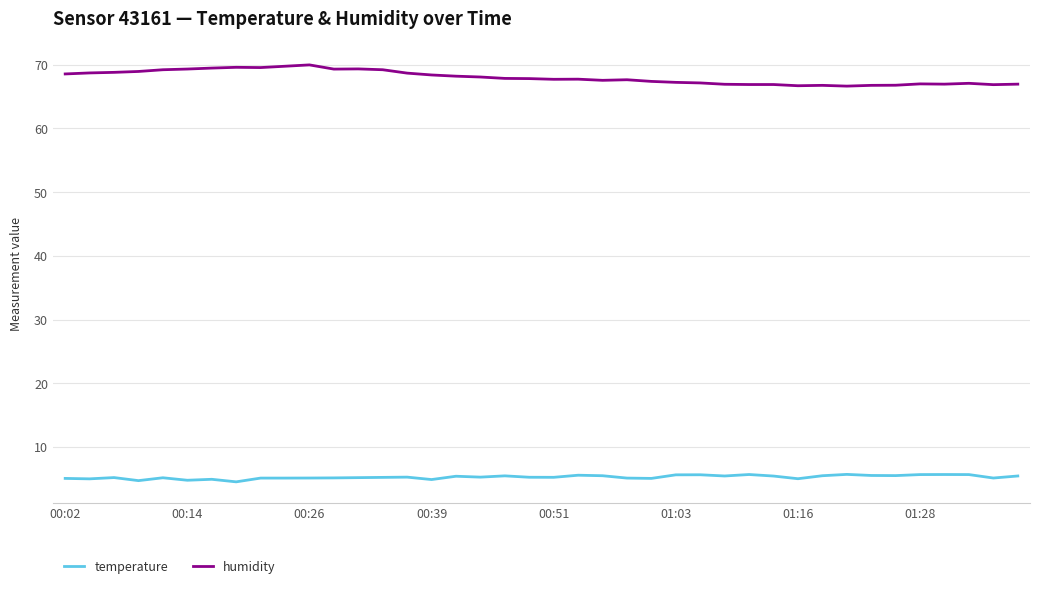

Which series has the largest total across all categories?

humidity